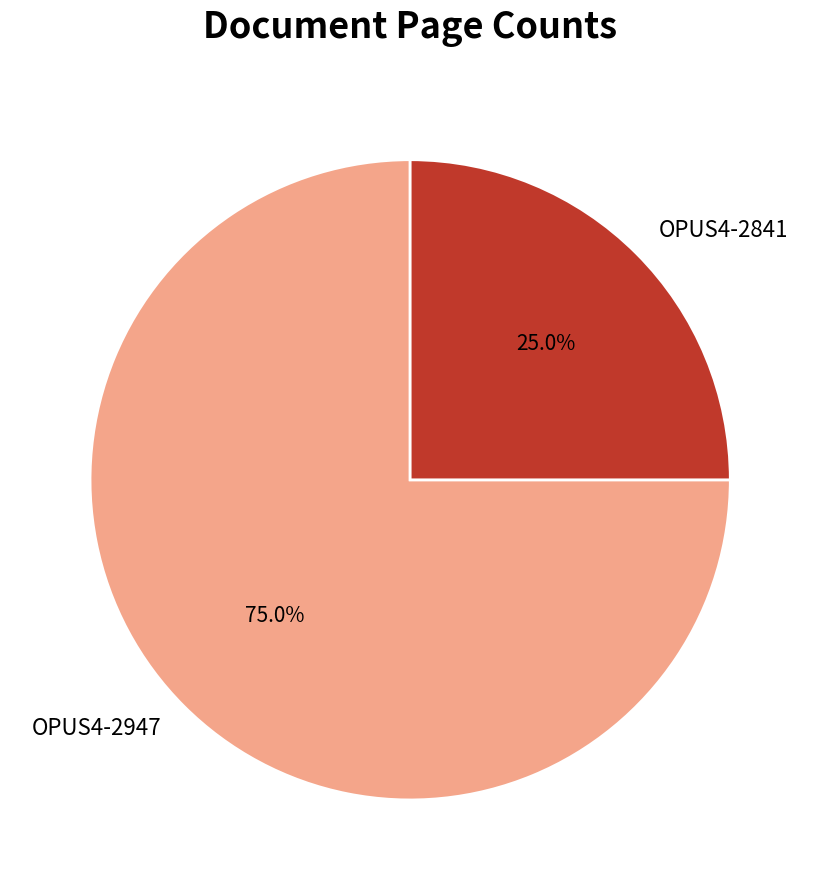

Is it true that OPUS4-2947 is 75% of the pie?

True